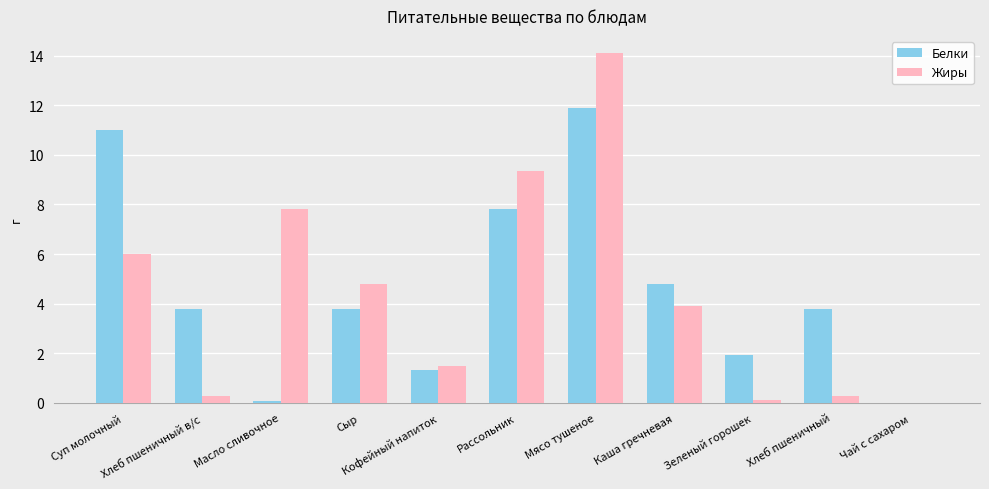

Reading left to right, list all the values displayed in this chart.

Белки: Суп молочный=11.0	Хлеб пшеничный в/с=3.8	Масло сливочное=0.1	Сыр=3.8	Кофейный напиток=1.3	Рассольник=7.8	Мясо тушеное=11.9	Каша гречневая=4.8	Зеленый горошек=1.9	Хлеб пшеничный=3.8	Чай с сахаром=0.0
Жиры: Суп молочный=6.0	Хлеб пшеничный в/с=0.3	Масло сливочное=7.8	Сыр=4.8	Кофейный напиток=1.5	Рассольник=9.3	Мясо тушеное=14.1	Каша гречневая=3.9	Зеленый горошек=0.1	Хлеб пшеничный=0.3	Чай с сахаром=0.0